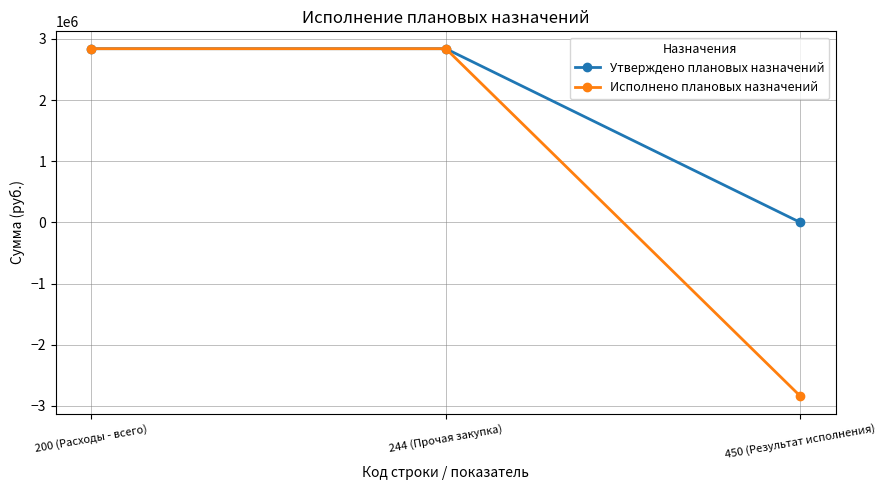

How many values in Исполнено плановых назначений are below zero?

1